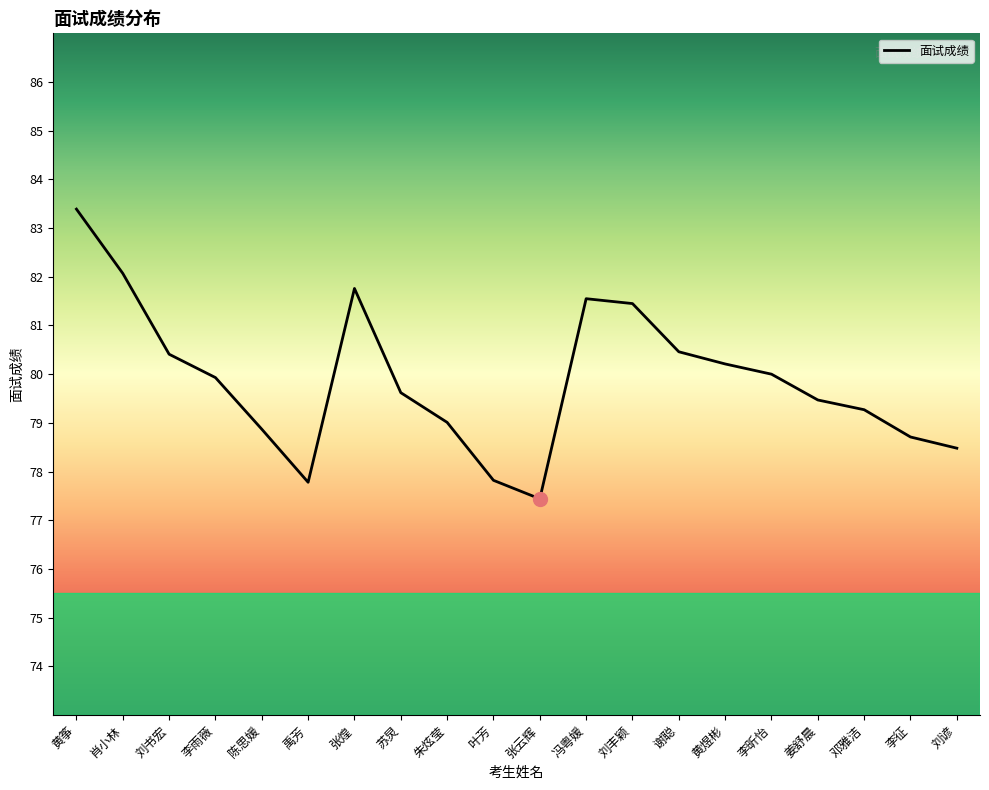

What position from the right is 邓雅洁?

3